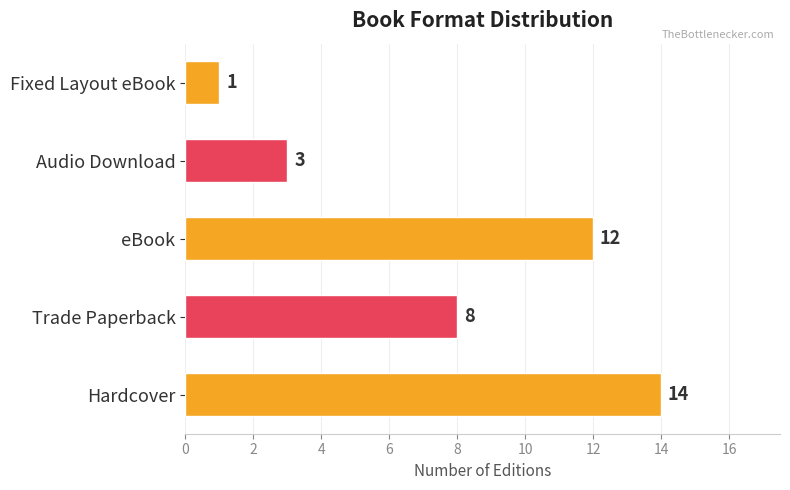

How many data points are less than 8?

2